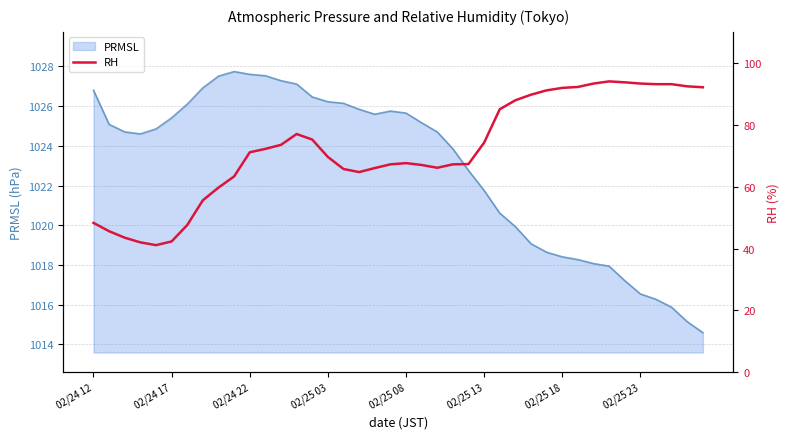

Where is the first local maximum?

13